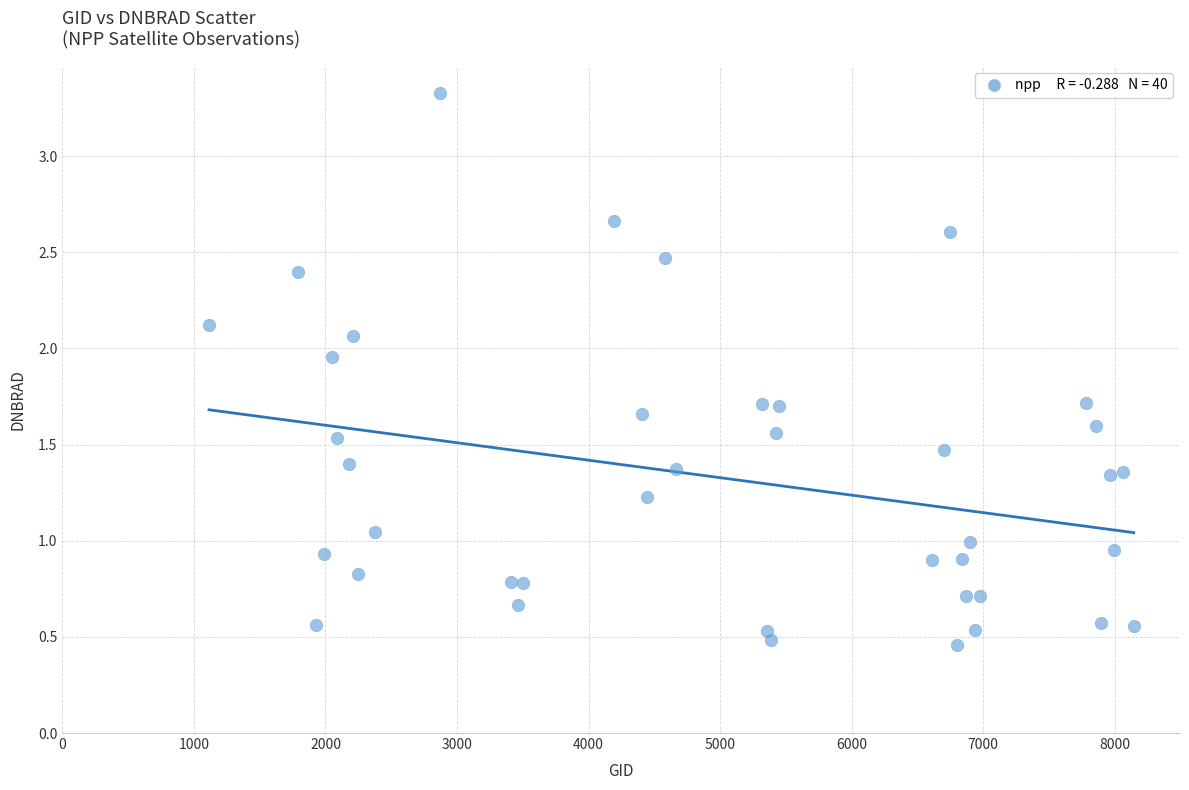

What is the range of Y values (max minus min)?

2.9